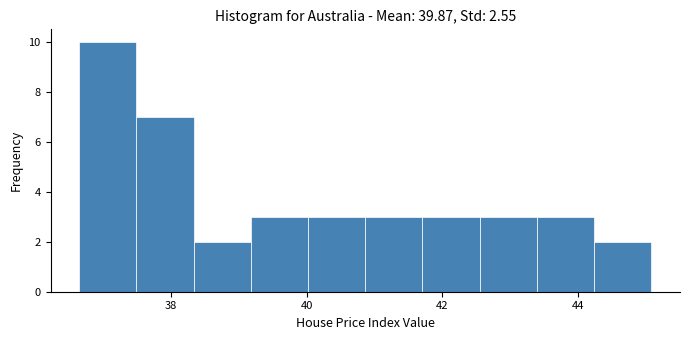

Which range on the x-axis has the tallest bar?

36.6 to 37.4